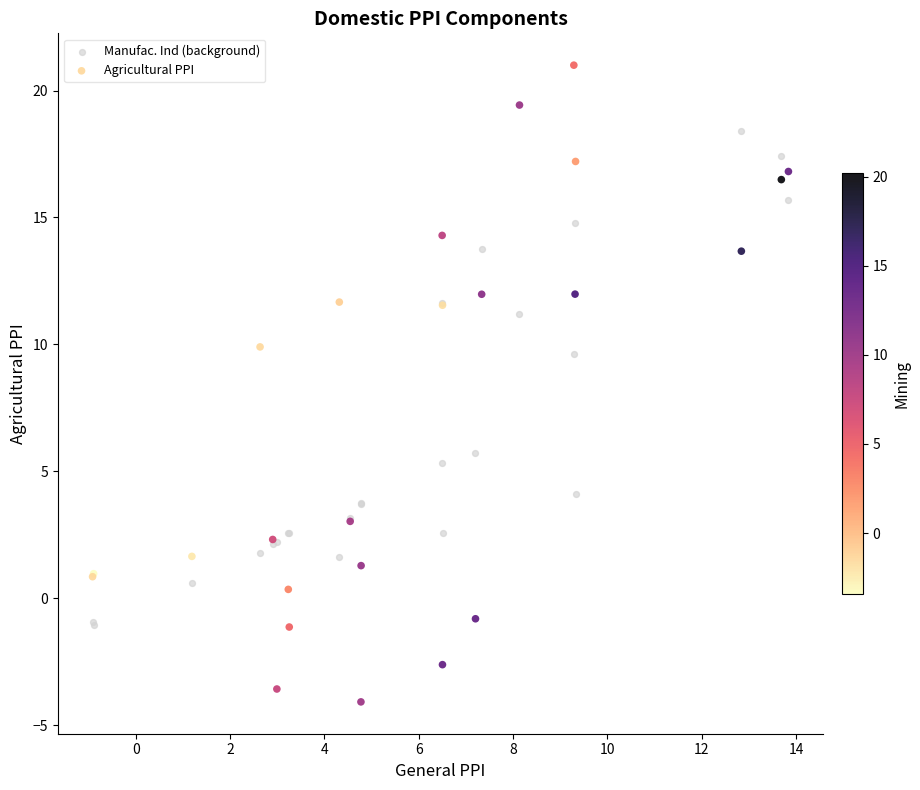

Which series contains the lowest Y value?

Agricultural PPI